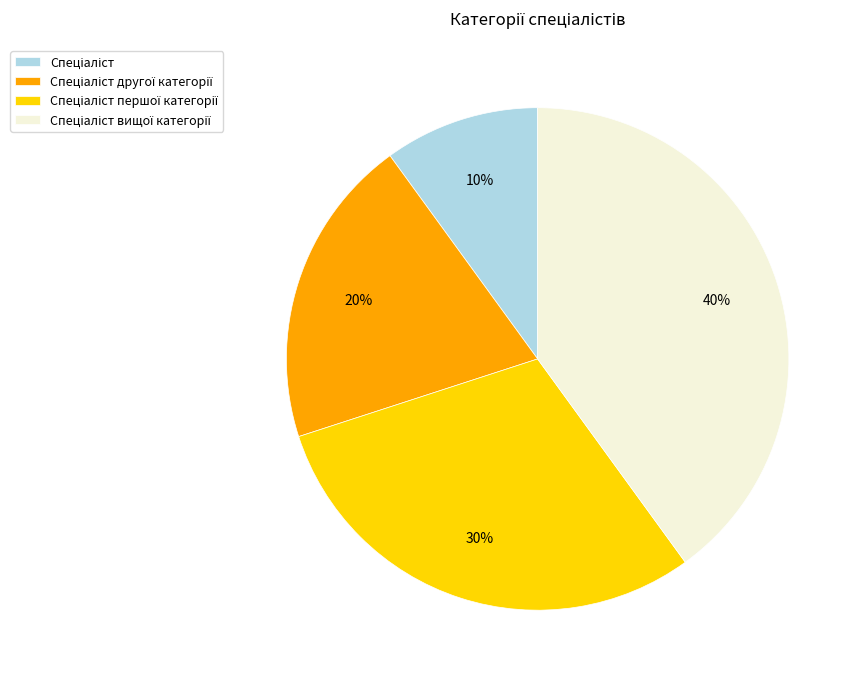

To the nearest percent, what is the difference between the largest and smallest slice percentages?

30%